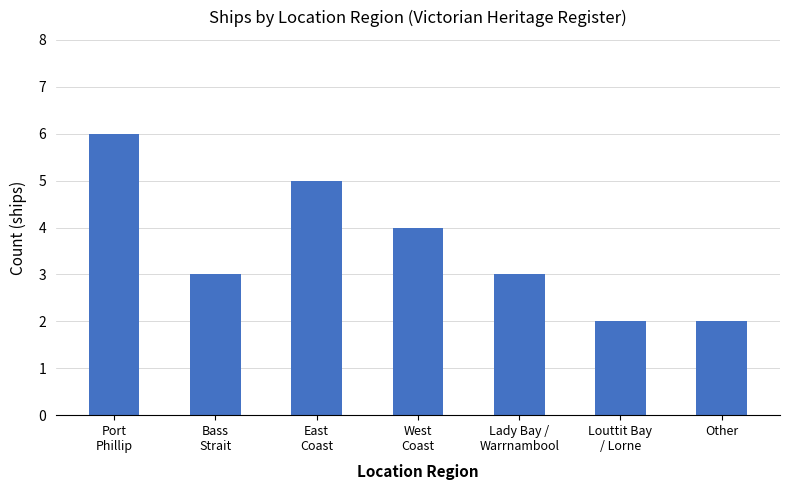

How many values are between 2 and 5?

6